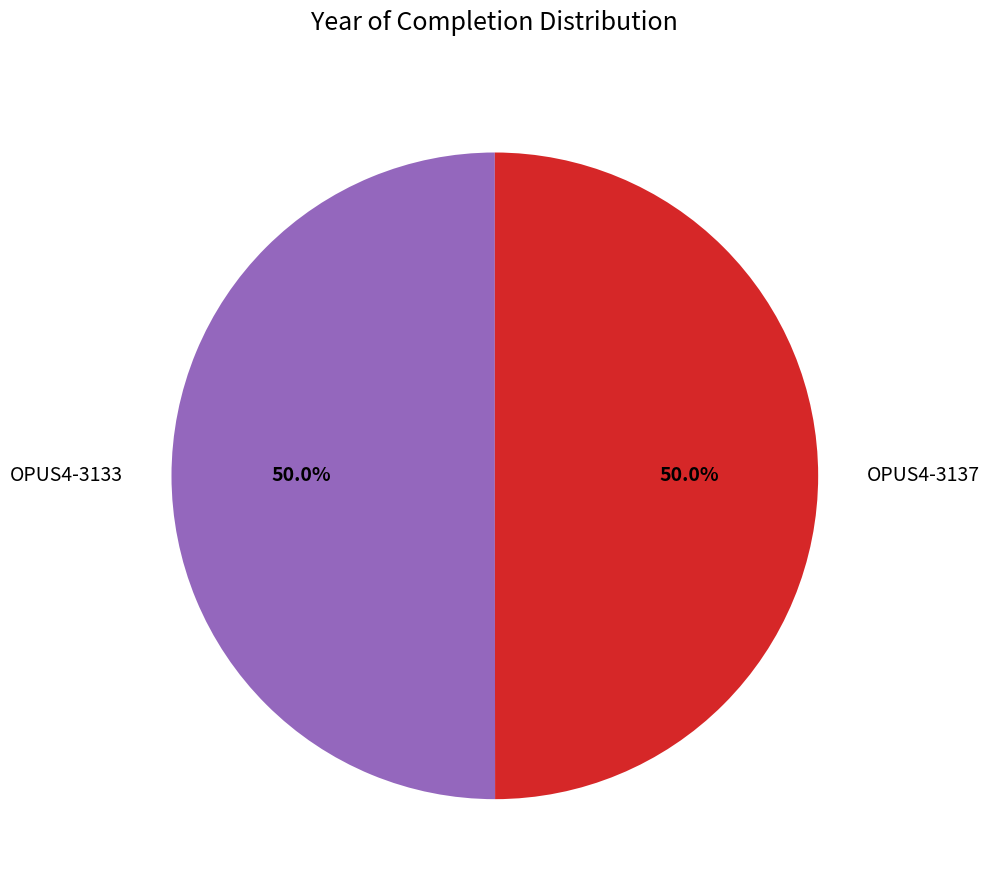

Do OPUS4-3137 and OPUS4-3133 together represent more than half of the pie?

Yes